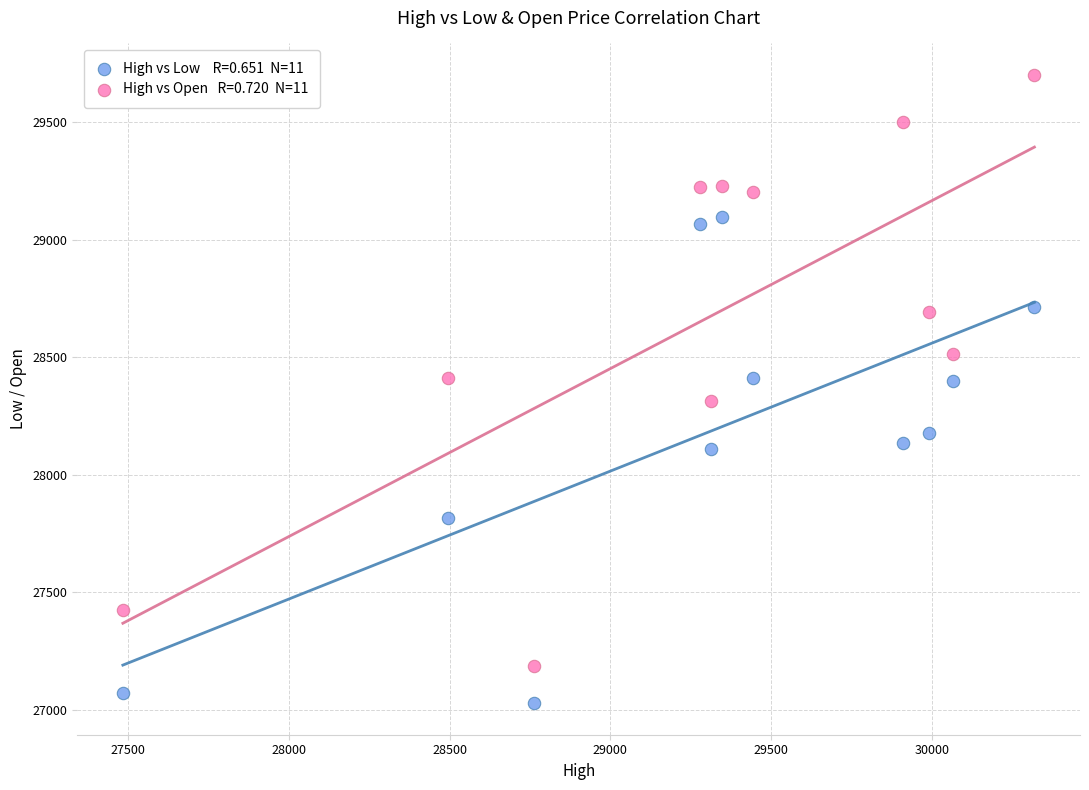

Across all data points, what is the range of X values (max minus min)?

2835.5